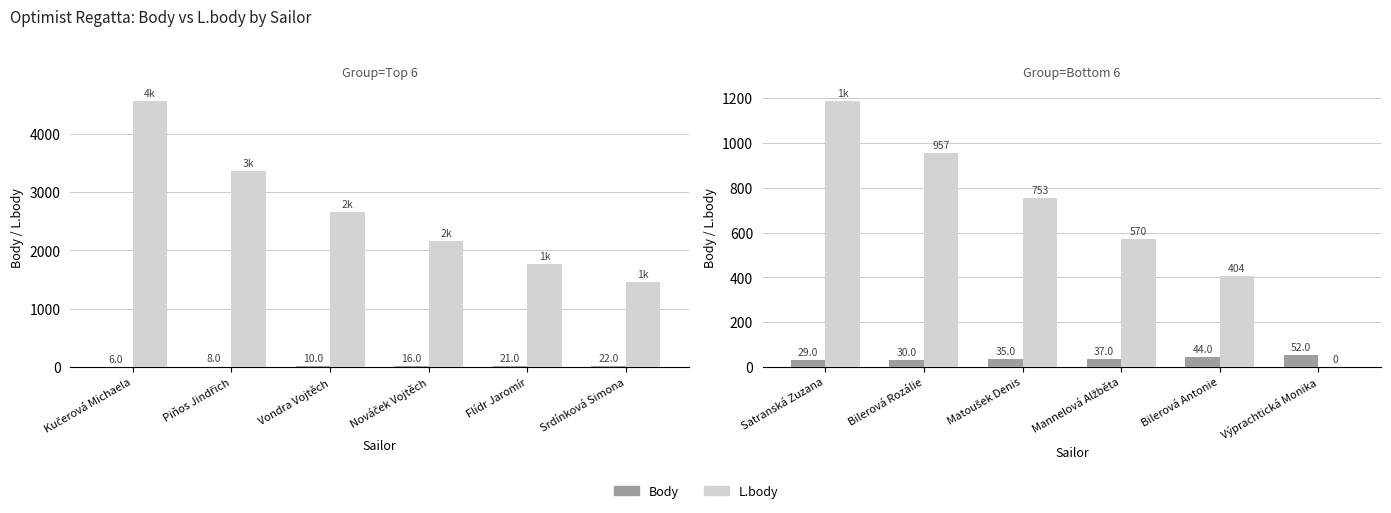

What is the label of the 6th bar from the right?

Satranská Zuzana